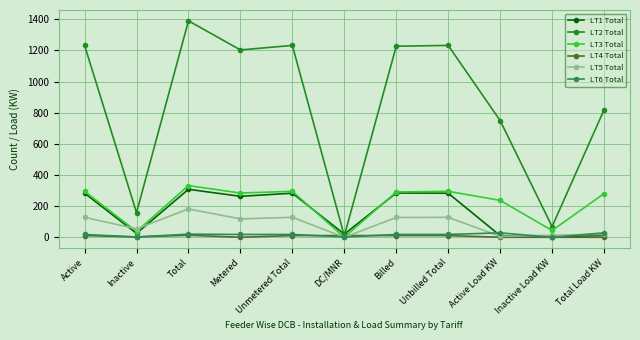

What is the value of the LT6 Total point at the 3rd from the left?

20.0